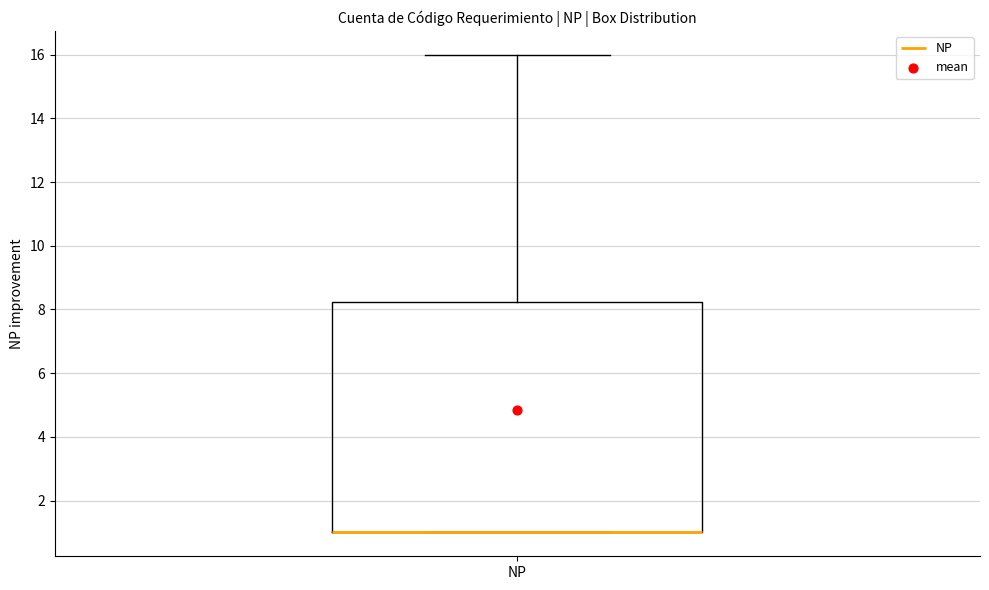

Transcribe this box plot: give where the median line is, the range the box spans, and where the two whiskers end, as read against the y-axis. The values are not printed on the chart, so give them approximately, as read against the axis.

median 1.0 (drawn on the box's lower edge), box 1.0 to 8.2, whiskers 1.0 to 16.0